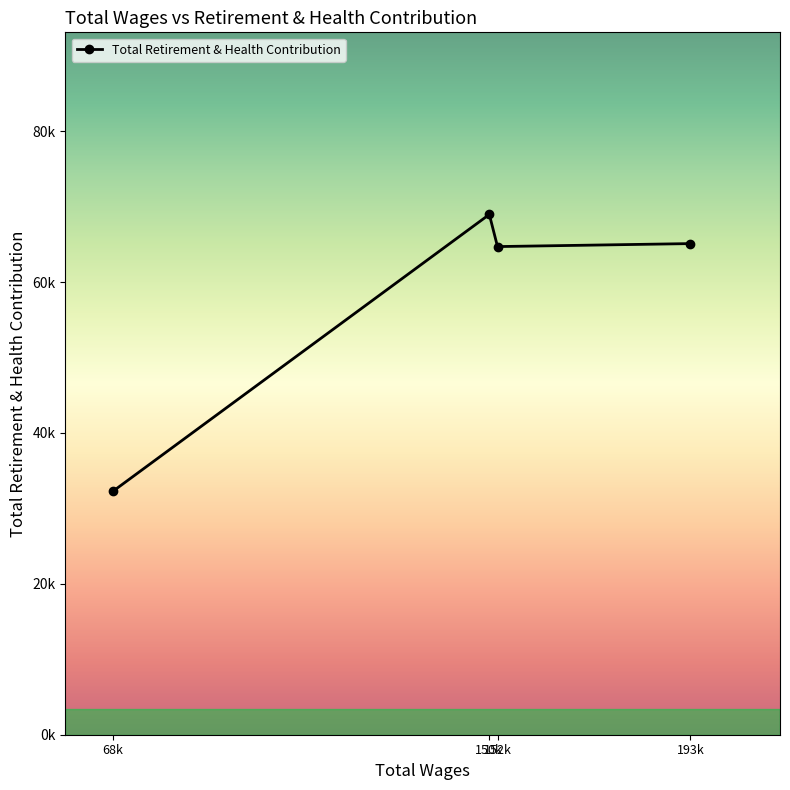

True or false: there are more than 1 points higher than both neighbors.

False